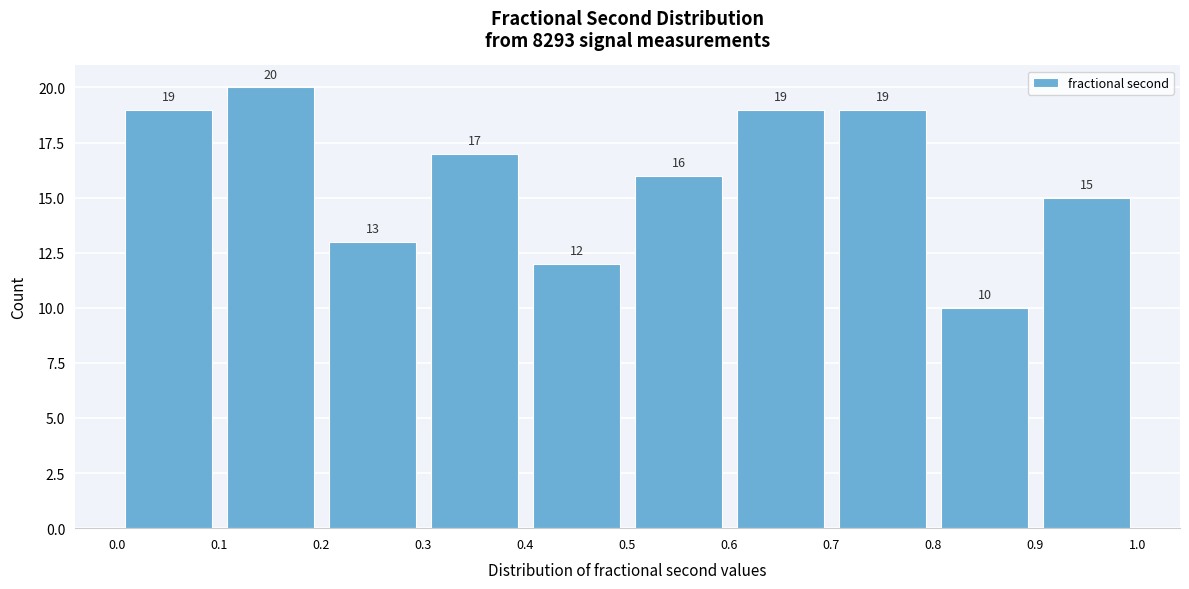

What is the height of the bar covering 0.1 to 0.2 on the x-axis?

20